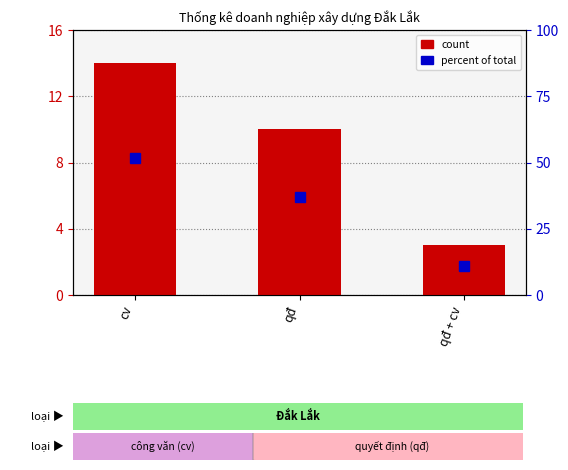

True or false: percent of total has a value of 35.9 at cv.

False